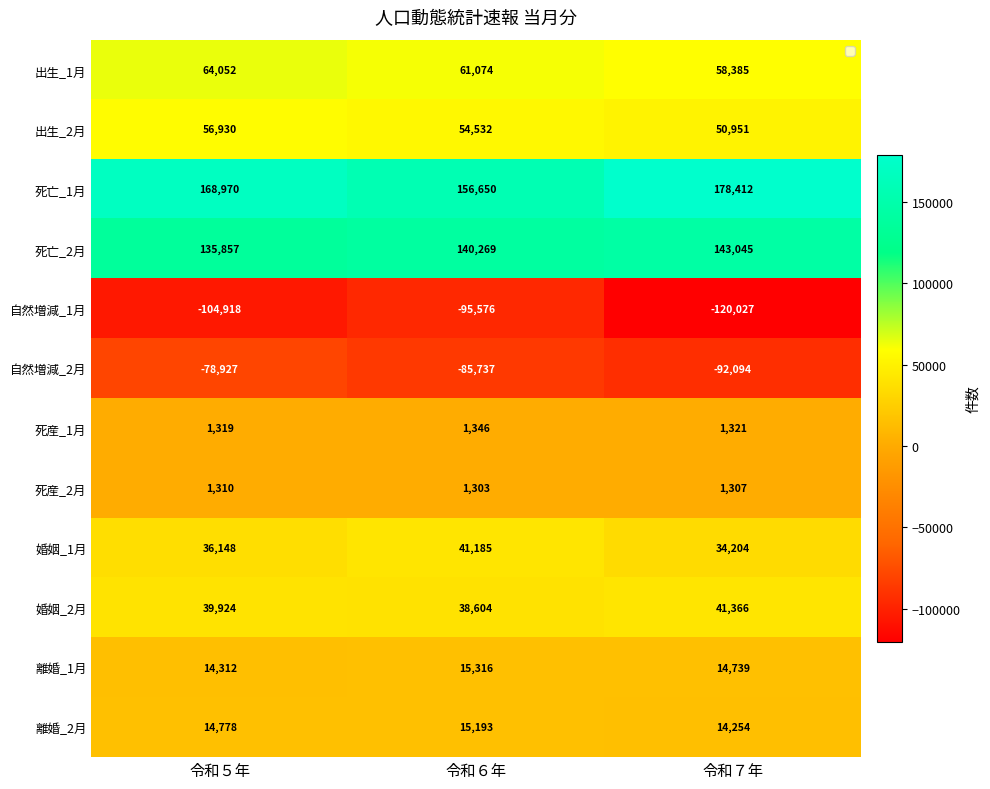

What is the total value across all series at 令和６年?

344159